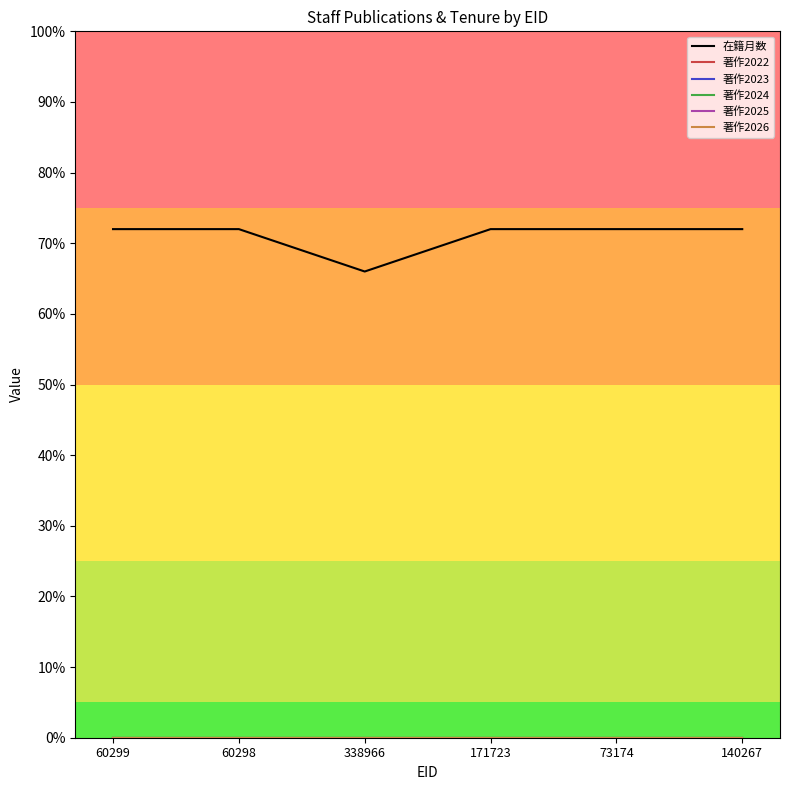

What is the value of the 在籍月数 point at the 5th from the left?

72